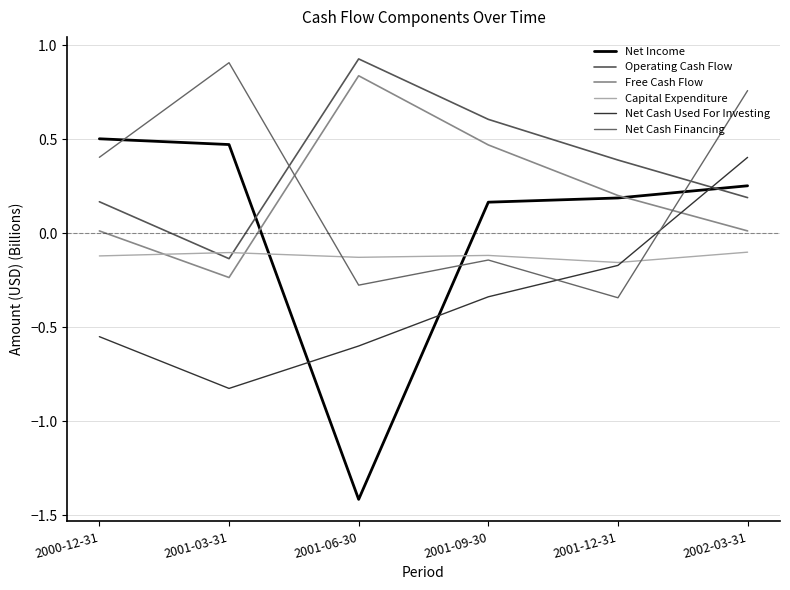

True or false: Operating Cash Flow has a value of 0.1 at 2002-03-31.

False